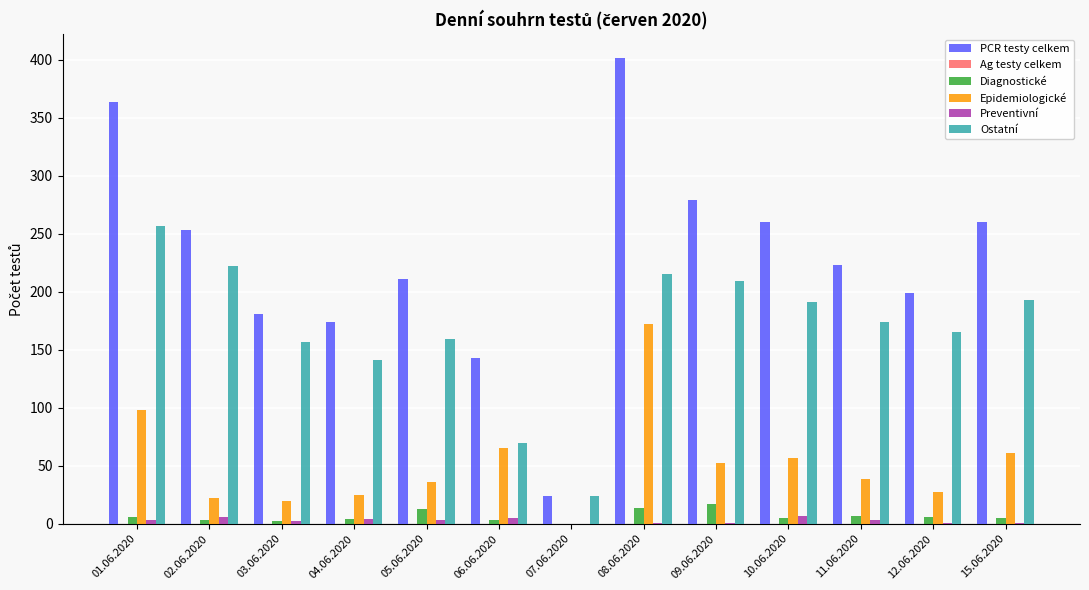

At which category does the chart reach its peak across all series?

08.06.2020